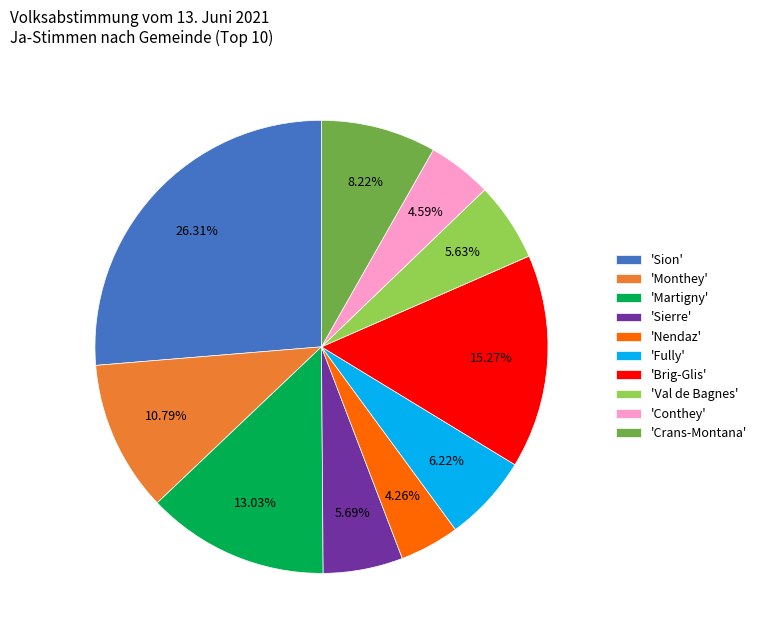

Combined, do 'Nendaz' and 'Martigny' account for over 50%?

No